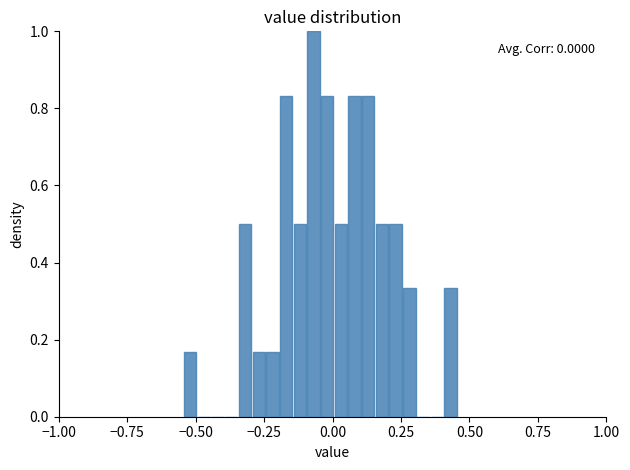

Around what value on the x-axis is the tallest bar? Give the approximate position of its centre, as read against the axis.

-0.05